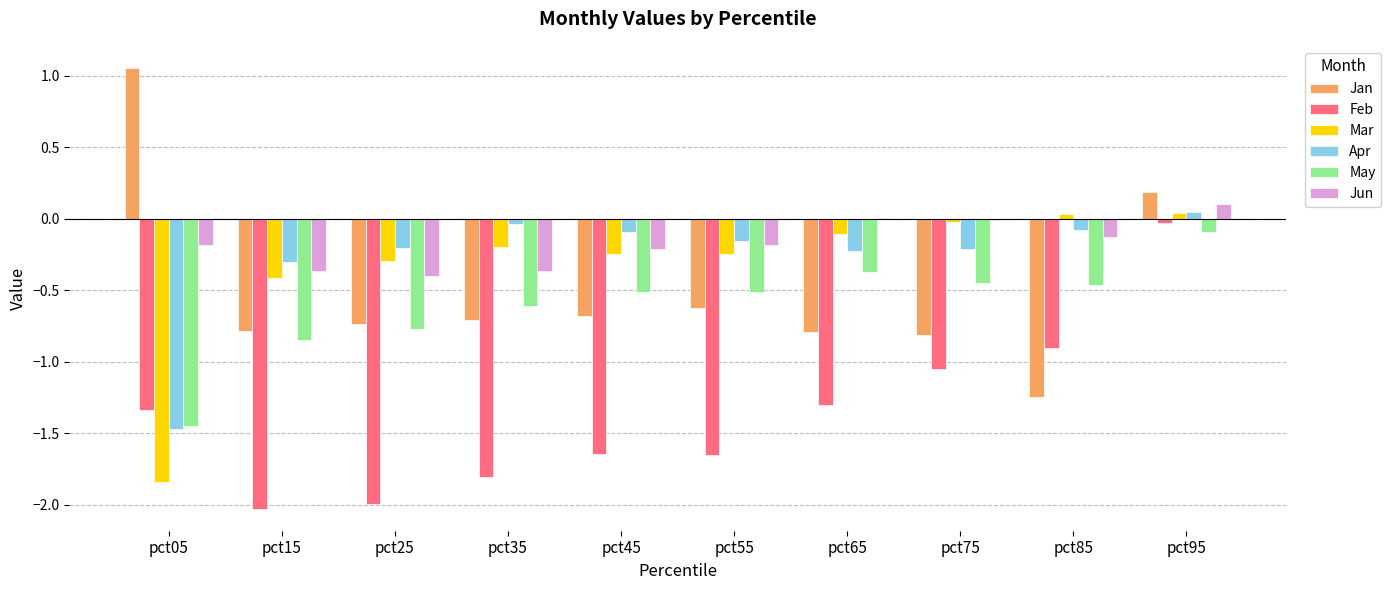

At which category does the chart reach its peak across all series?

pct05